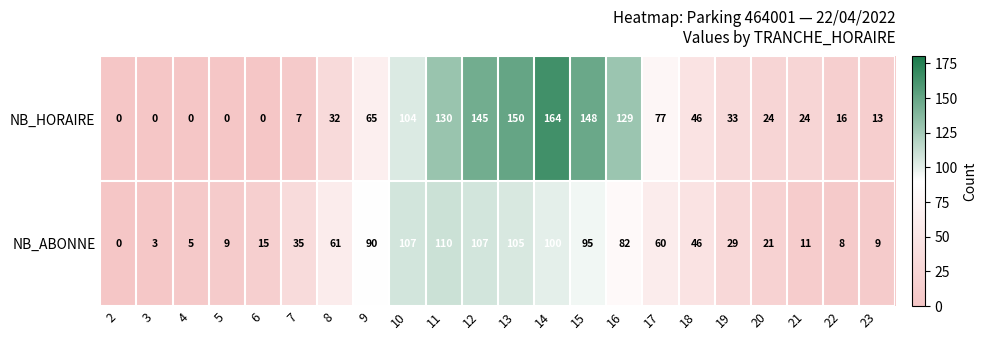

What is the approximate value of NB_ABONNE at 18?

46